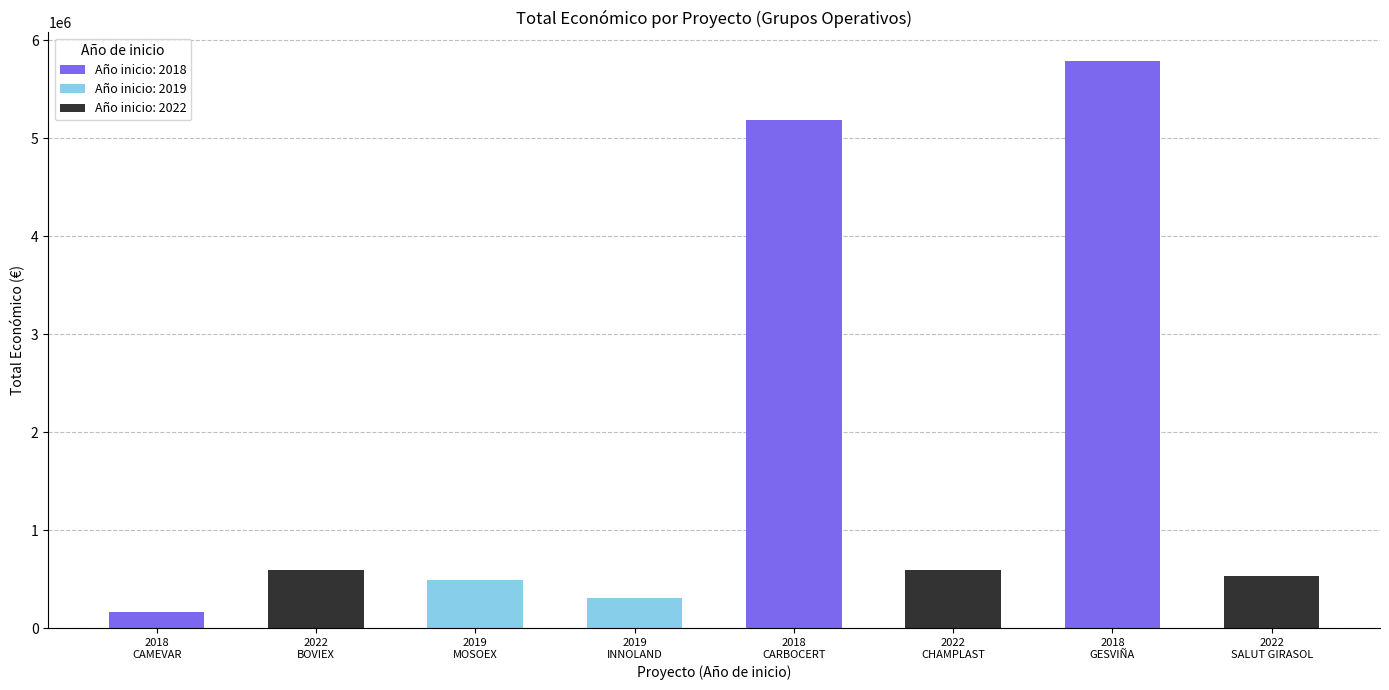

What is the difference between the maximum and minimum values?

5627241